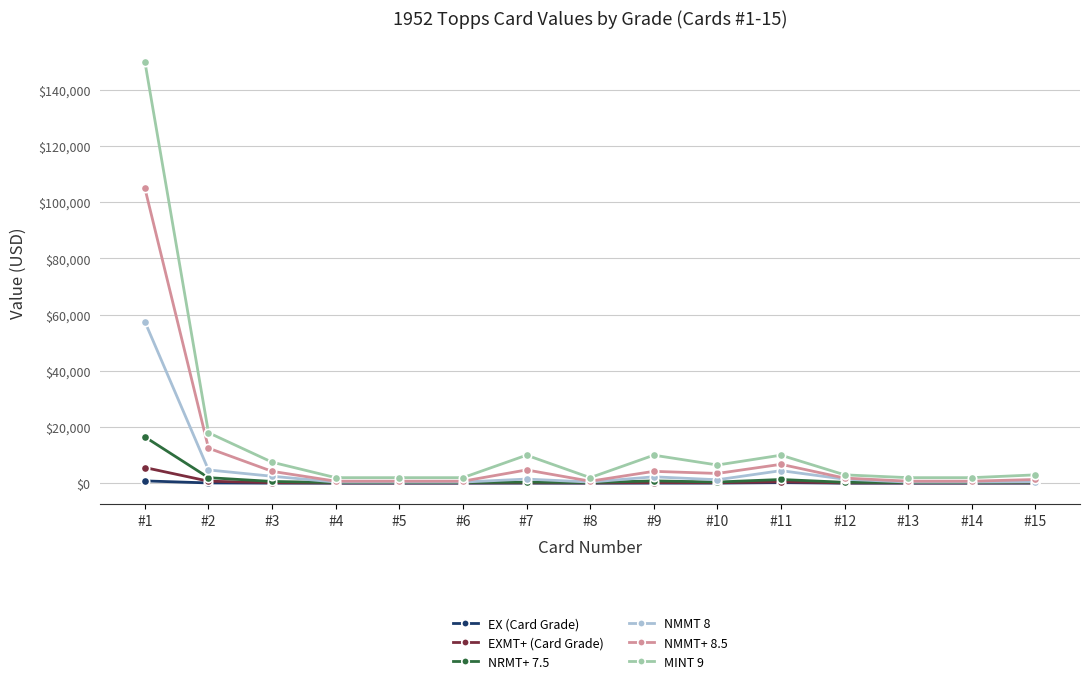

At which category does the chart reach its peak across all series?

#1